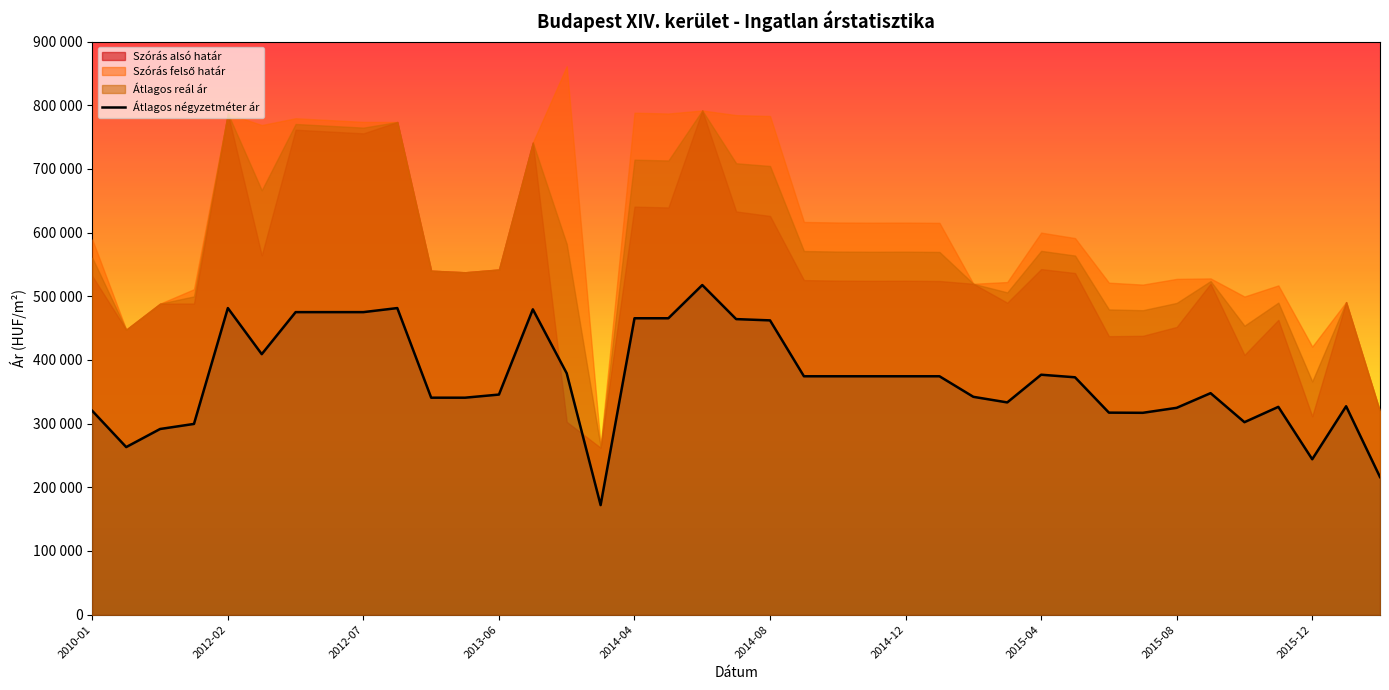

Rank the series by their maximum value, from lowest to highest.

Átlagos négyzetméter ár, Szórás alsó határ, Átlagos reál ár, Szórás felső határ